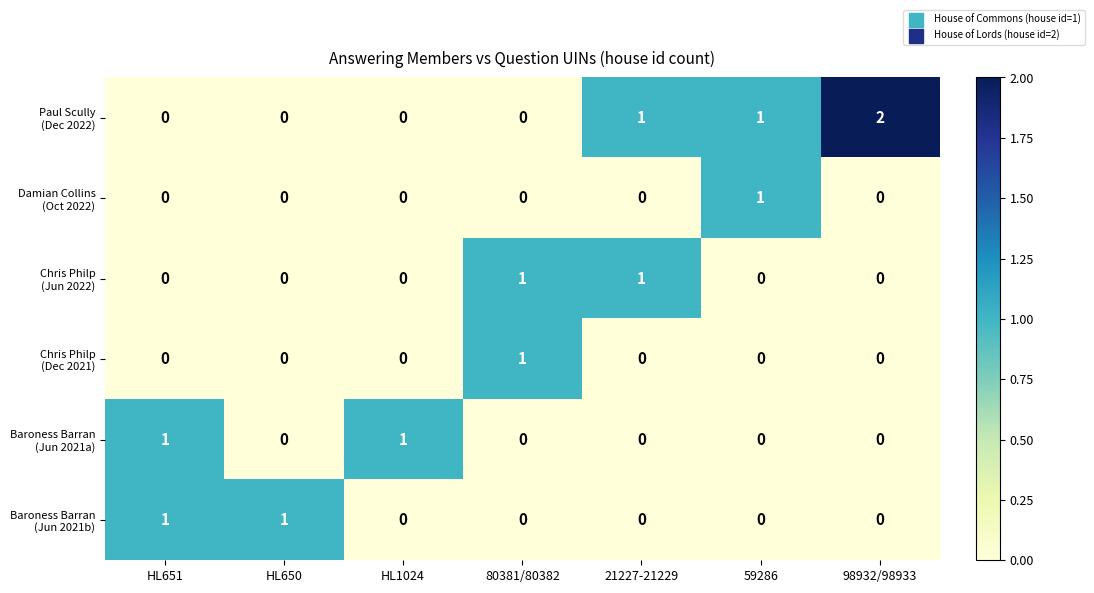

Which series changed the most between 59286 and 98932/98933?

Paul Scully (Dec 2022)